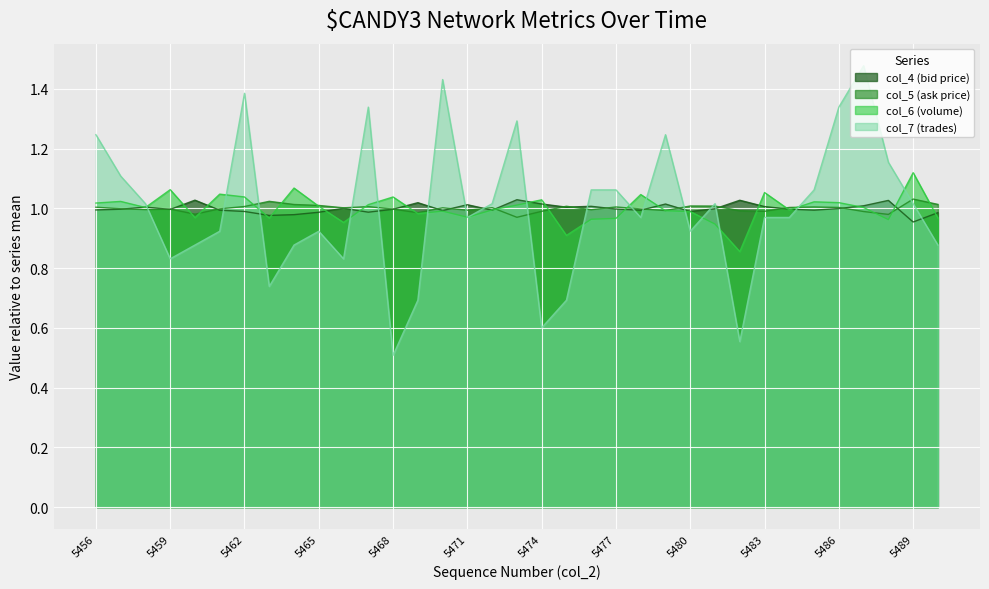

What is the difference between the maximum and minimum values in the col_5 series?

0.1